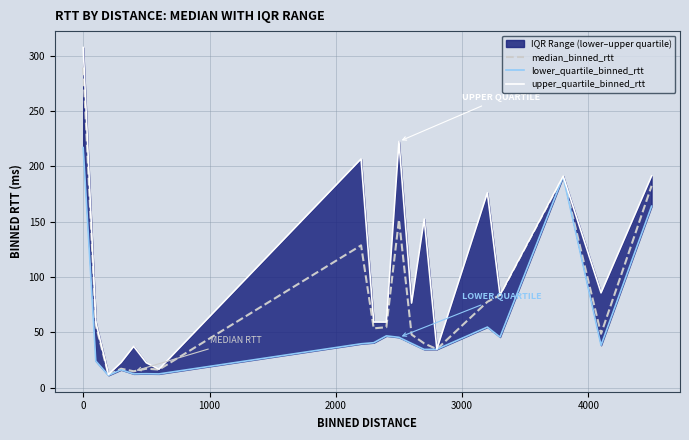

What is the highest value of the median_binned_rtt series?

289.5